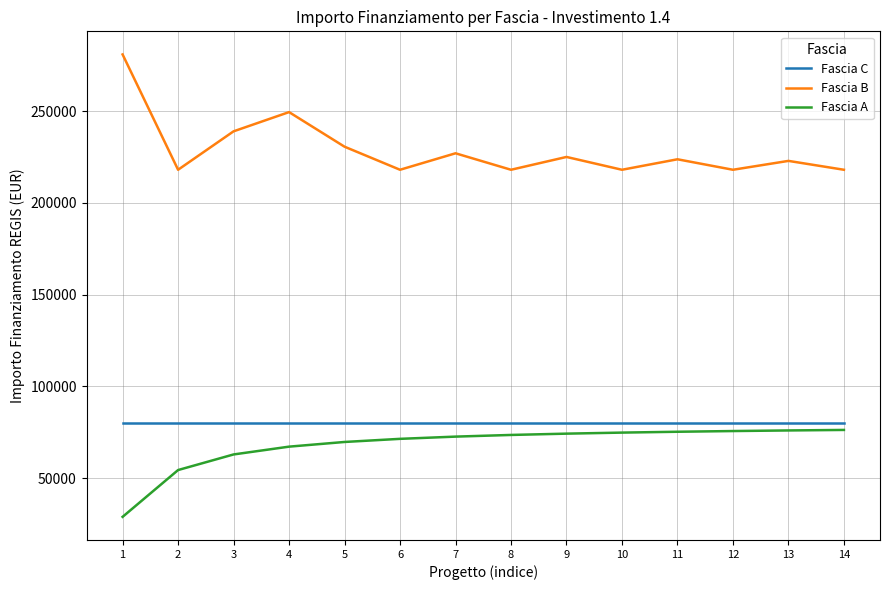

True or false: Fascia B and Fascia C intersect in this chart.

False